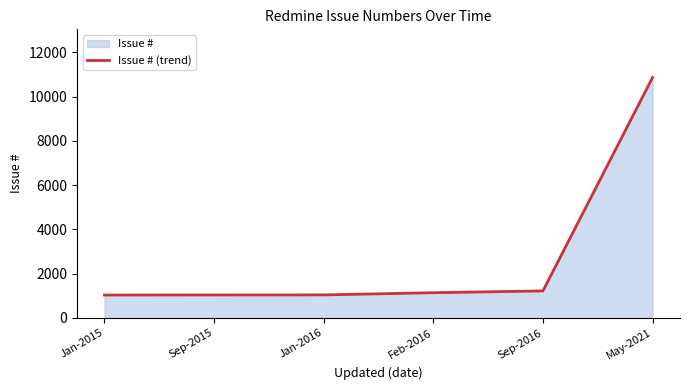

Is it true that the value at Feb-2016 is 1142?

True